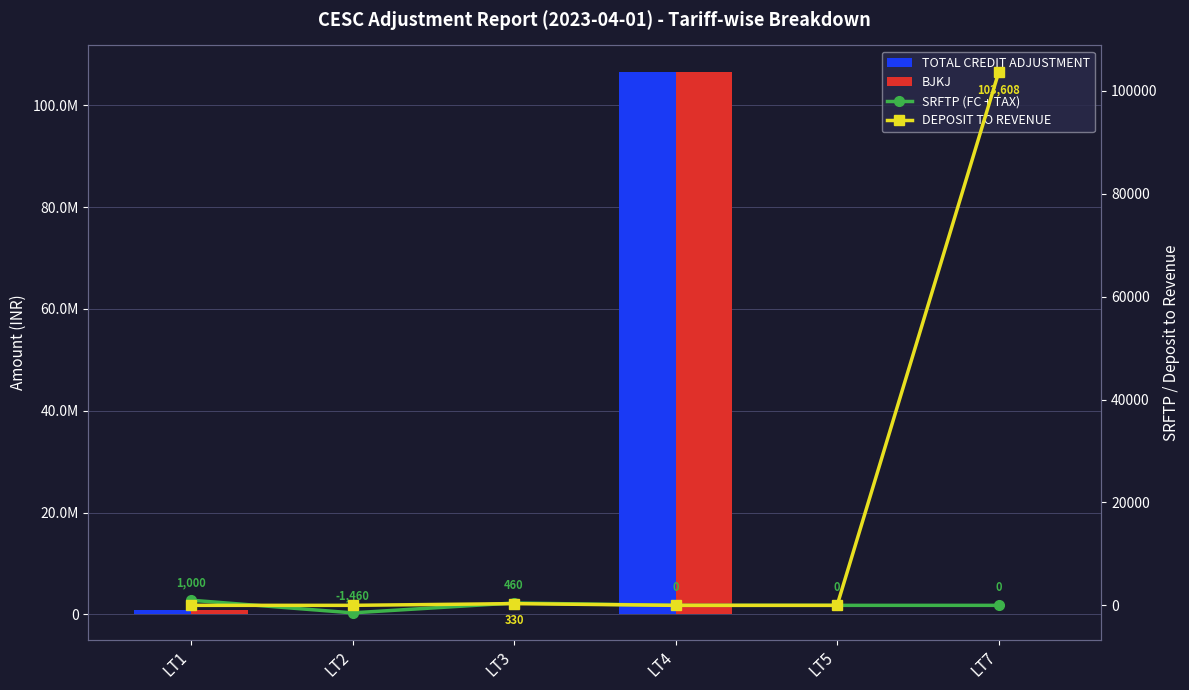

Reading left to right, transcribe all the data shown in this chart.

TOTAL CREDIT ADJUSTMENT: LT1=896320.2	LT2=41260.3	LT3=12937.8	LT4=106421273.6	LT5=0.0	LT7=62026.0
BJKJ: LT1=895320.2	LT2=0.0	LT3=0.0	LT4=106421273.6	LT5=0.0	LT7=0.0
SRFTP (FC + TAX): LT1=1000.0	LT2=-1460.0	LT3=460.0	LT4=0.0	LT5=0.0	LT7=0.0
DEPOSIT TO REVENUE: LT1=0.0	LT2=0.0	LT3=330.0	LT4=0.0	LT5=0.0	LT7=103608.0